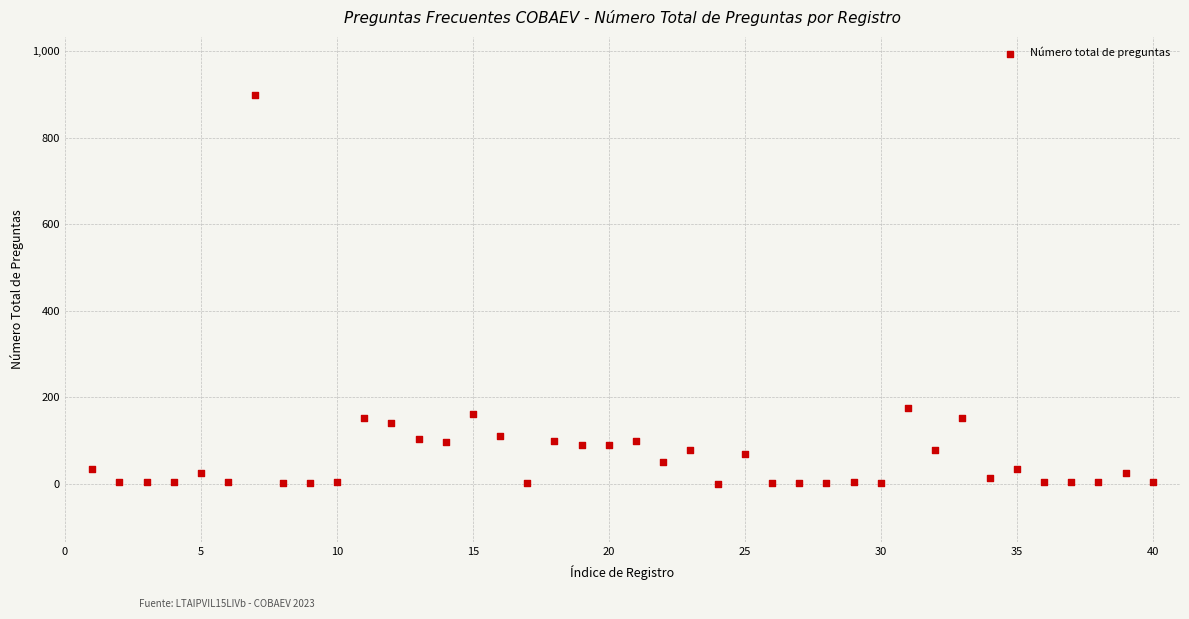

What Y value in the scatter plot is closest to 450?

176